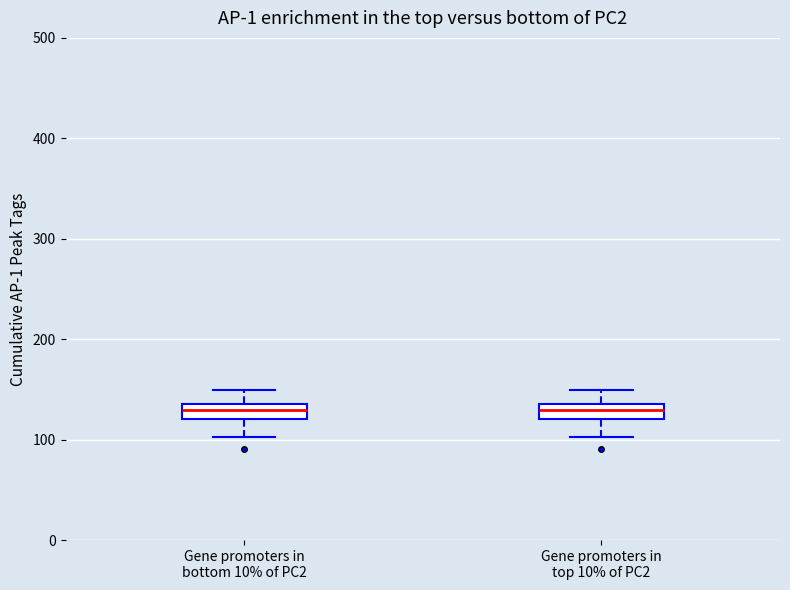

Where does the upper whisker of the box for Gene promoters in top 10% of PC2 end on the y-axis? The values are not printed on the chart, so give them approximately, as read against the axis.

150